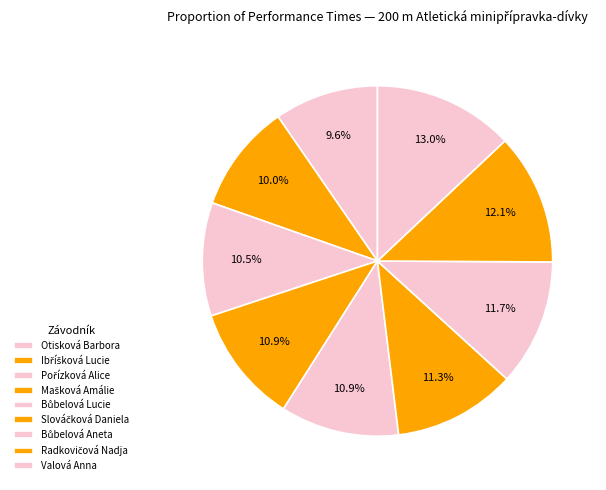

To the nearest percent, what is the combined percentage of Bůbelová Lucie and Radkovičová Nadja?

23%